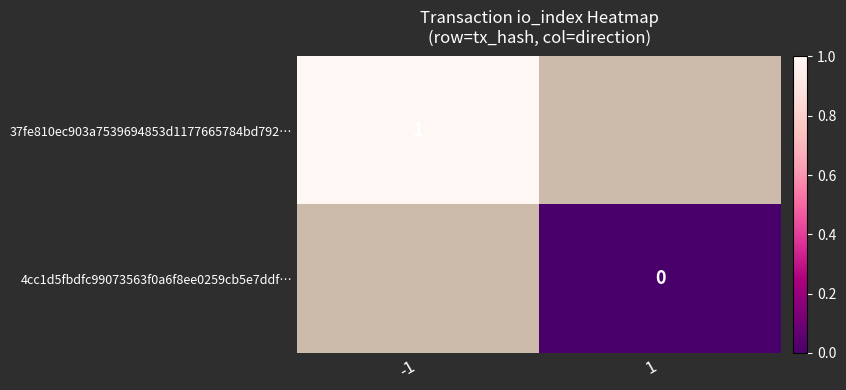

The 37fe810ec903a7539694853d1177665784bd792… series shows 1 at -1. True or false?

True